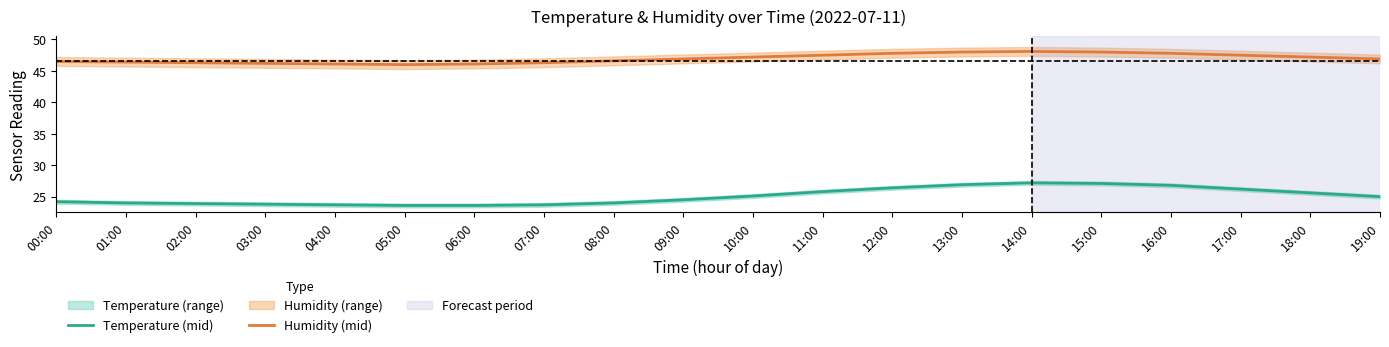

At which category does Temperature (mid) reach its first local peak?

14:00